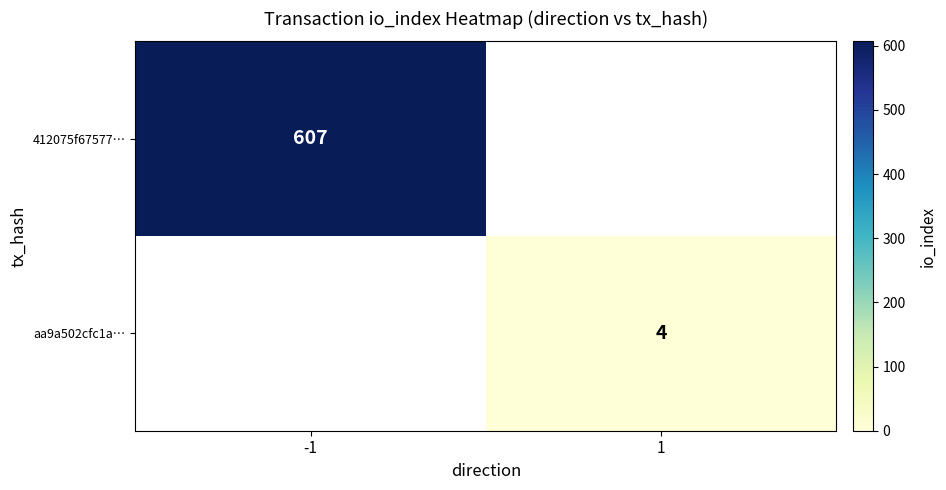

How many distinct data groups are displayed?

2